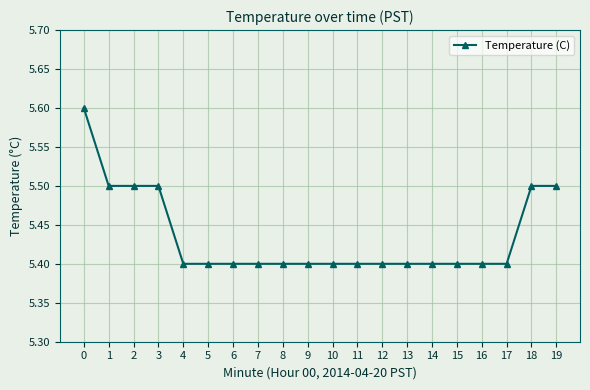

What is the value of the 12th point from the left?

5.4